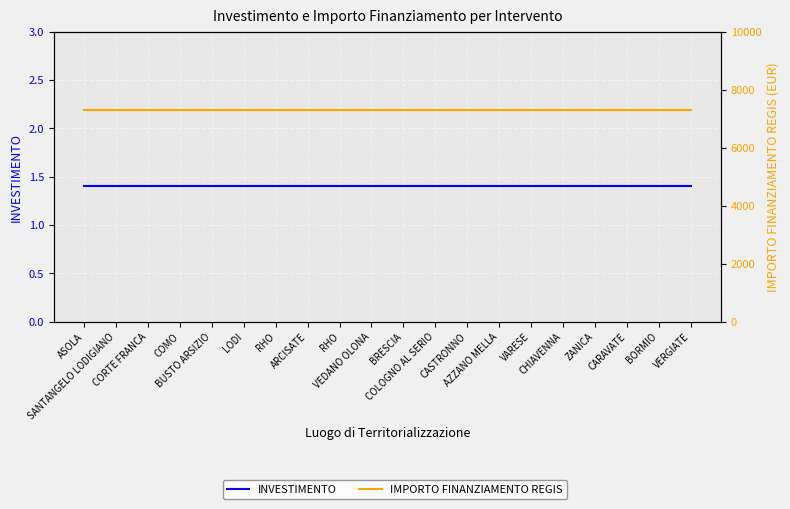

True or false: INVESTIMENTO and IMPORTO FINANZIAMENTO REGIS intersect in this chart.

False